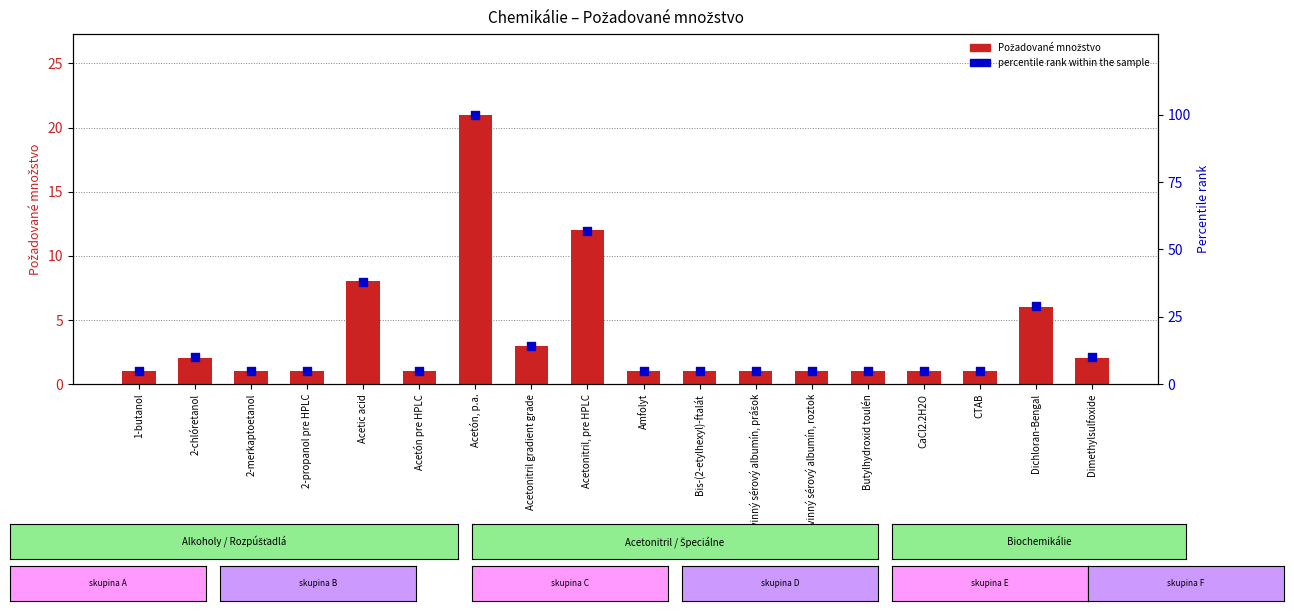

Which series has the widest spread of Y values?

percentile rank within the sample